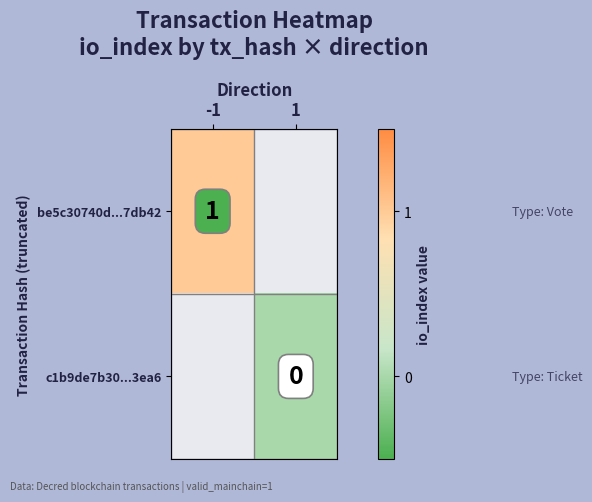

Is it true that be5c30740d...7db42 equals 0 at -1?

False